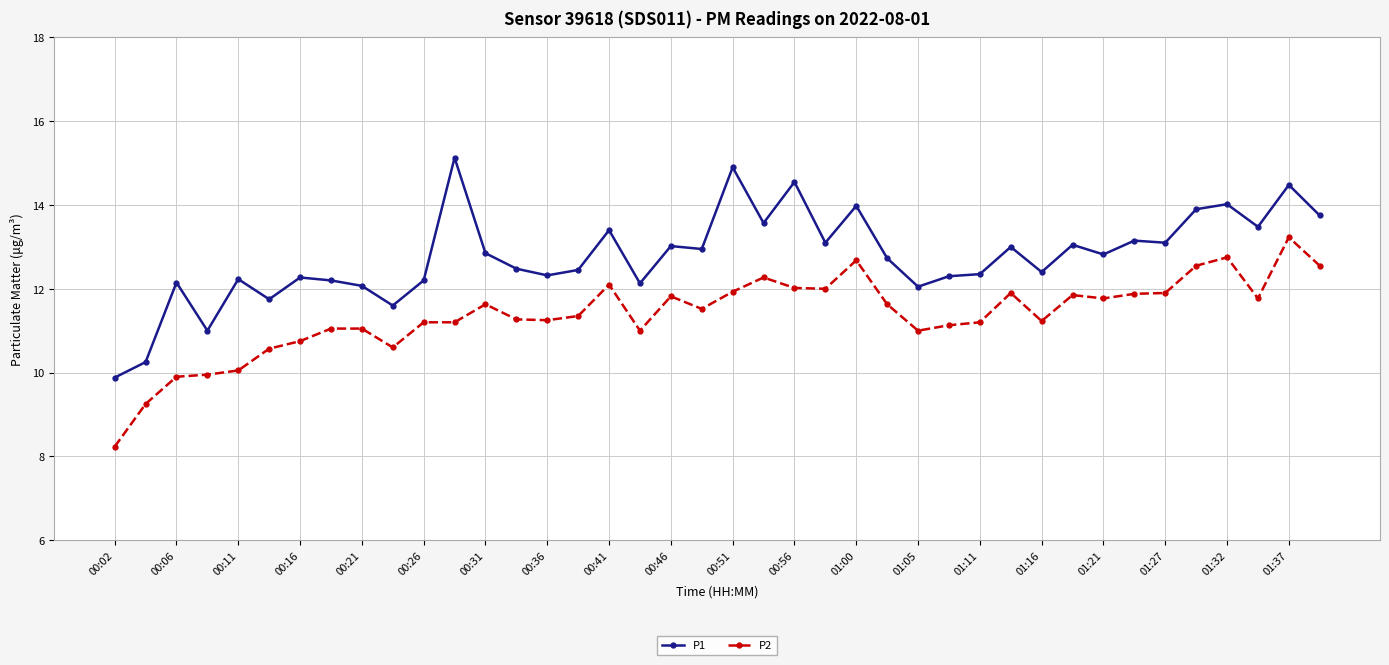

What is the minimum value for P1?

9.9